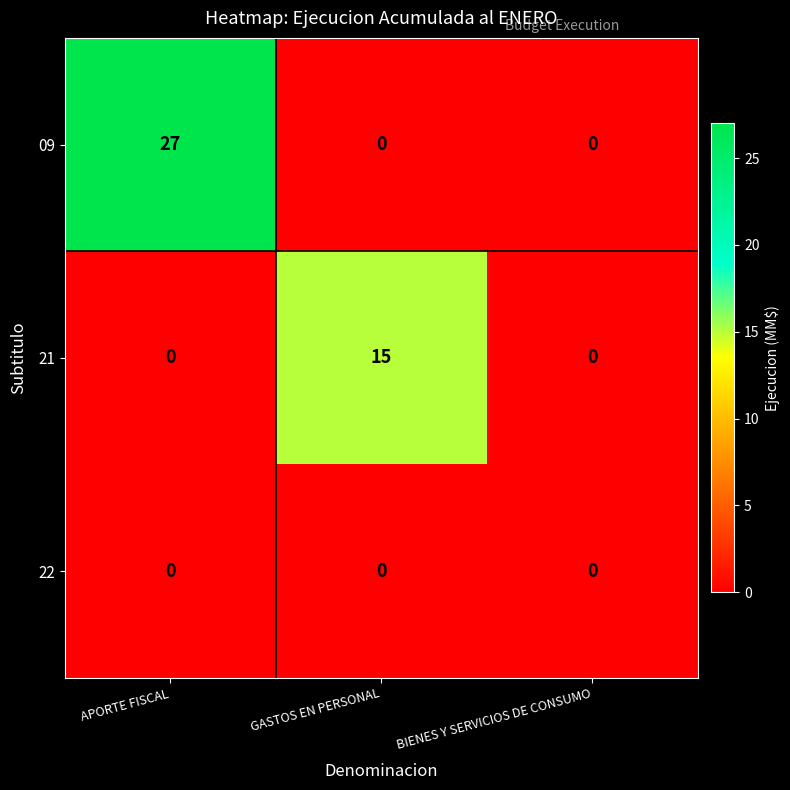

What is the difference between the highest and lowest values at GASTOS EN PERSONAL?

15